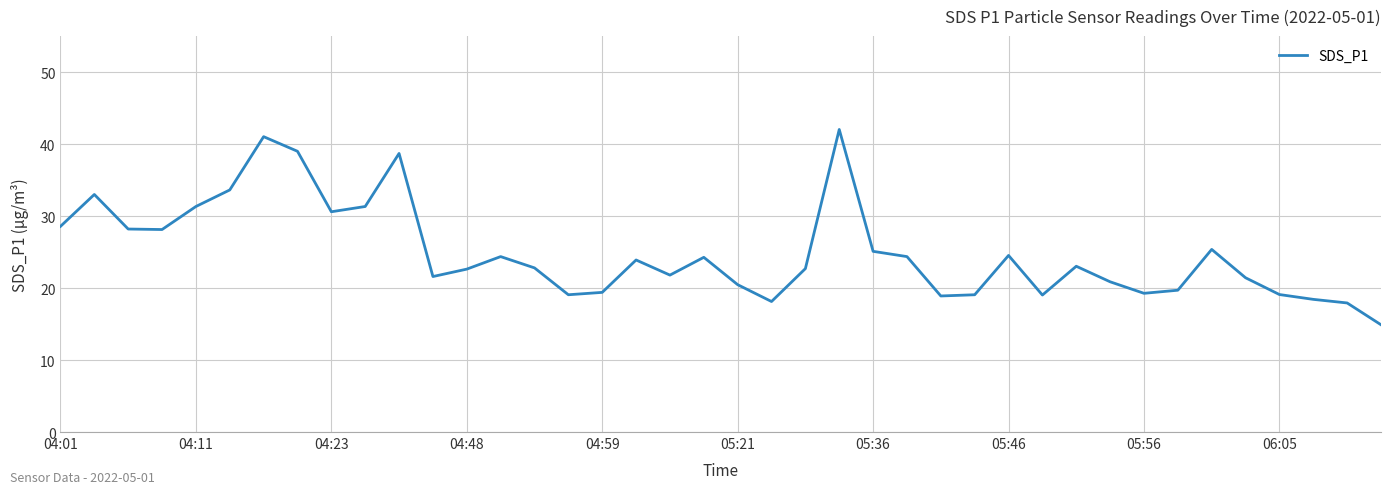

What is the difference between the maximum and minimum values?

27.1